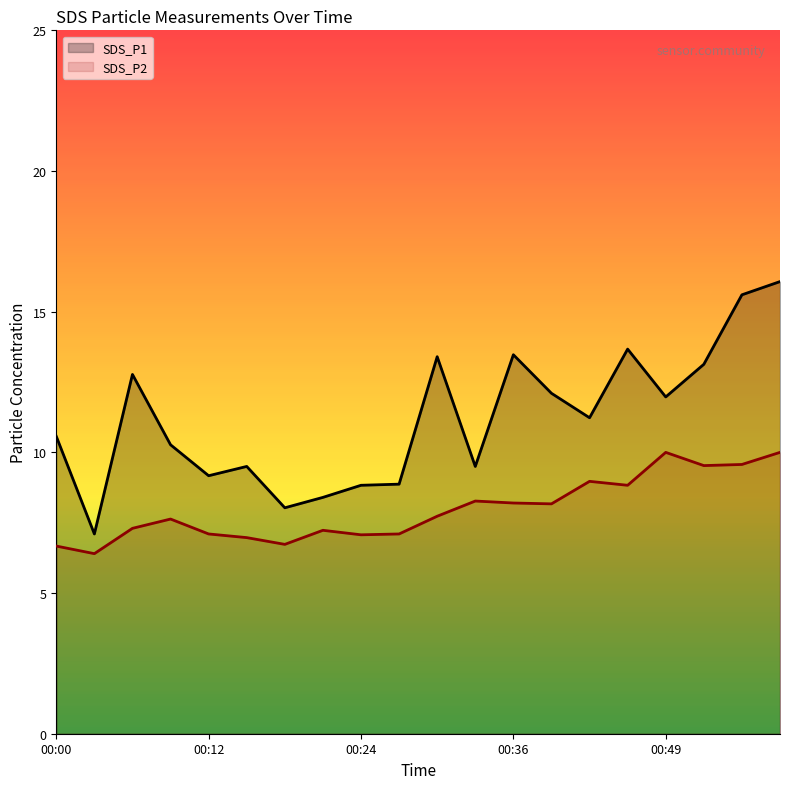

True or false: SDS_P2 has a value of 2.2 at 18.

False